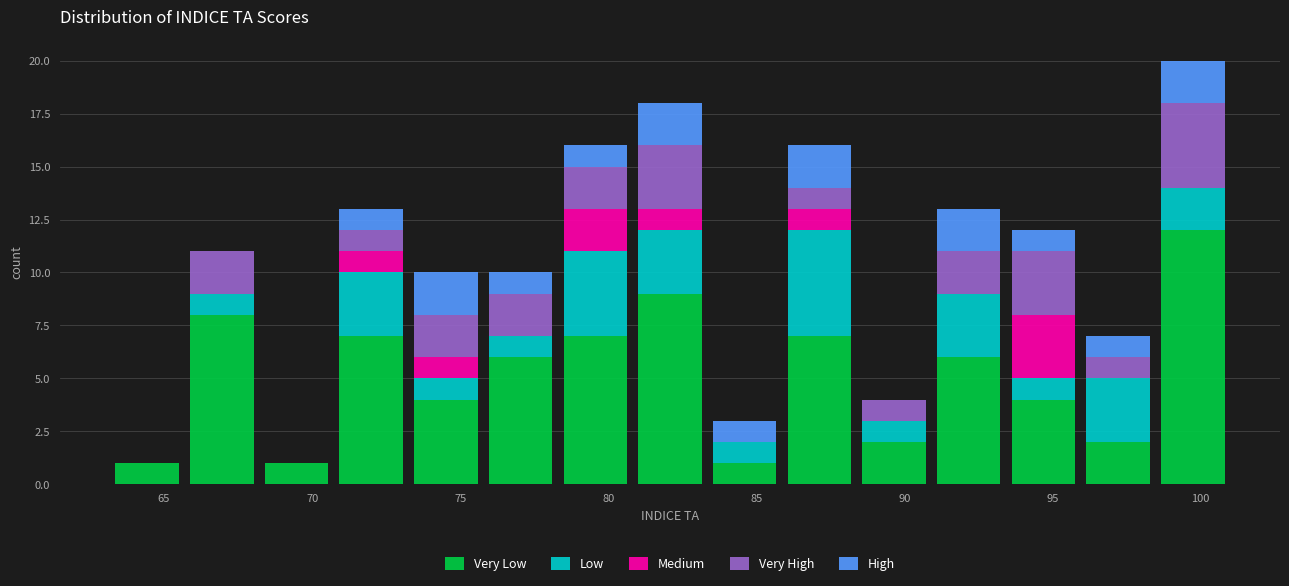

Reading left to right, list every stacked bar in this chart as the range it spans on the x-axis followed by its total height. Neither the bar edges nor the heights are printed on the chart, so give them approximately, as read against the axes.

63.0 to 65.5: 1
65.5 to 68.0: 11
68.0 to 70.5: 1
70.5 to 73.5: 13
73.5 to 76.0: 10
76.0 to 78.5: 10
78.5 to 81.0: 16
81.0 to 83.5: 18
83.5 to 86.0: 3
86.0 to 88.5: 16
88.5 to 91.0: 4
91.0 to 93.5: 13
93.5 to 96.0: 12
96.0 to 98.5: 7
98.5 to 101.0: 20